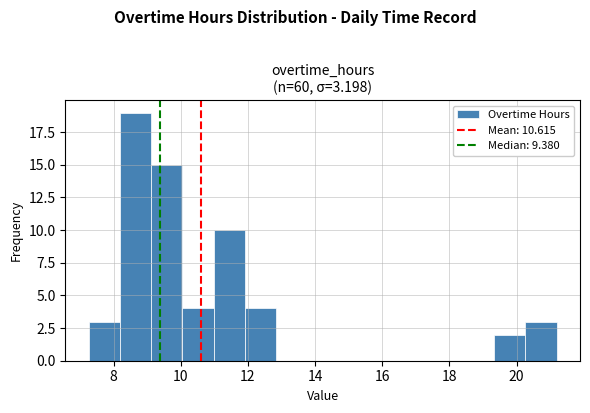

Reading left to right, transcribe this chart: for each bar, give the range it covers on the x-axis and its height. Neither the bar edges nor the heights are printed on the chart, so give them approximately, as read against the axes.

7.2 to 8.2: 3
8.2 to 9.2: 19
9.2 to 10.0: 15
10.0 to 11.0: 4
11.0 to 12.0: 10
12.0 to 12.8: 4
12.8 to 13.8: 0
13.8 to 14.6: 0
14.6 to 15.6: 0
15.6 to 16.6: 0
16.6 to 17.4: 0
17.4 to 18.4: 0
18.4 to 19.4: 0
19.4 to 20.2: 2
20.2 to 21.2: 3